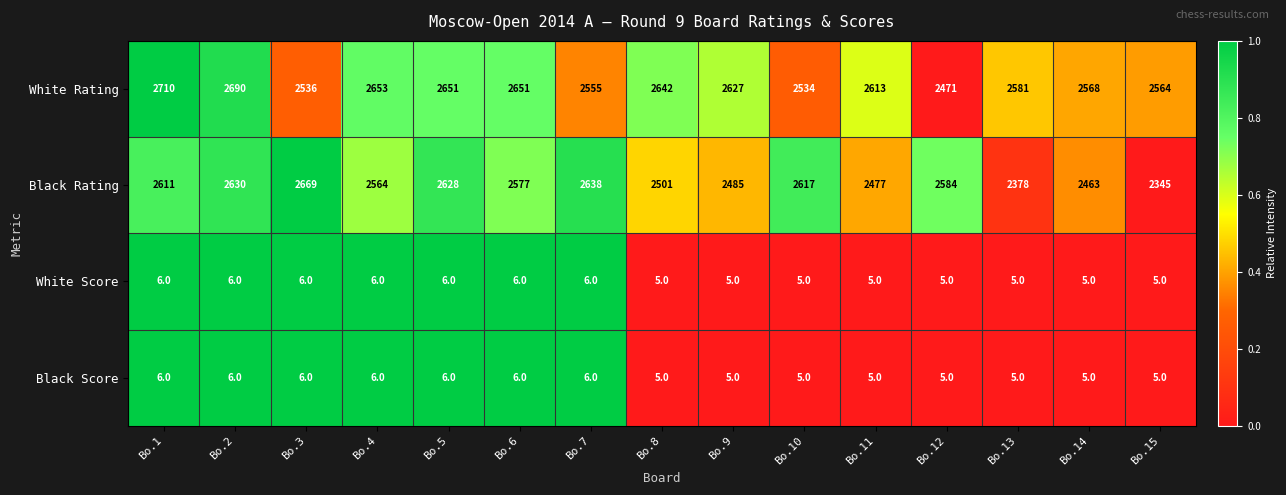

What is the greatest value displayed?

2710